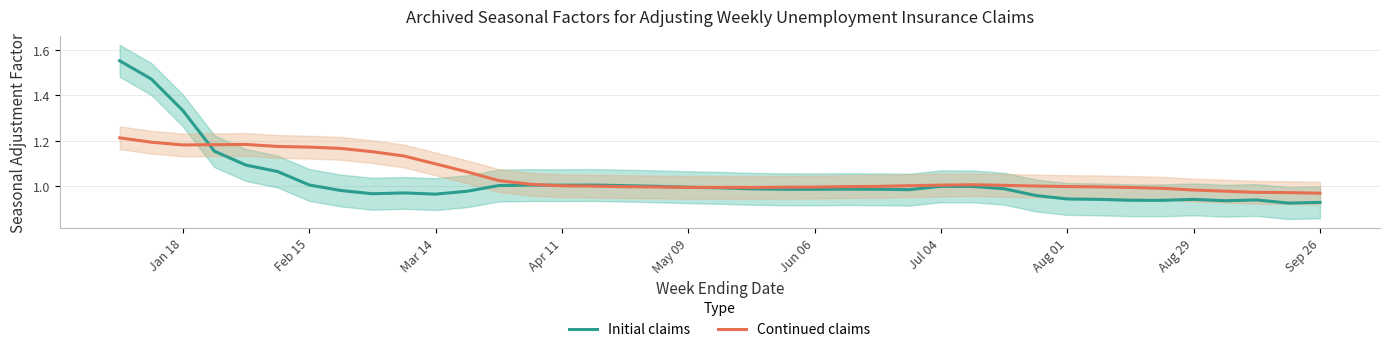

Does the chart display data point markers on the line(s)?

No